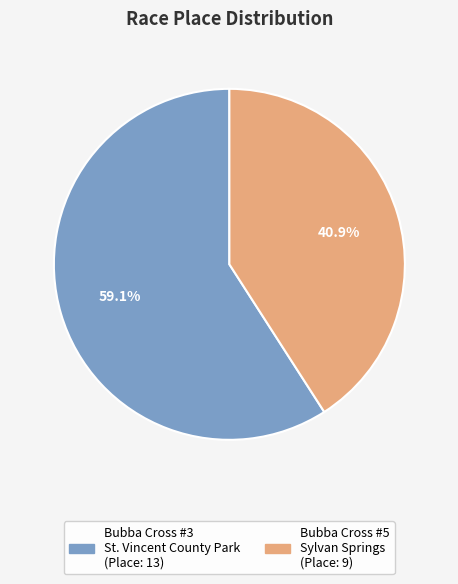

Is there any slice that represents more than half of the pie?

Yes